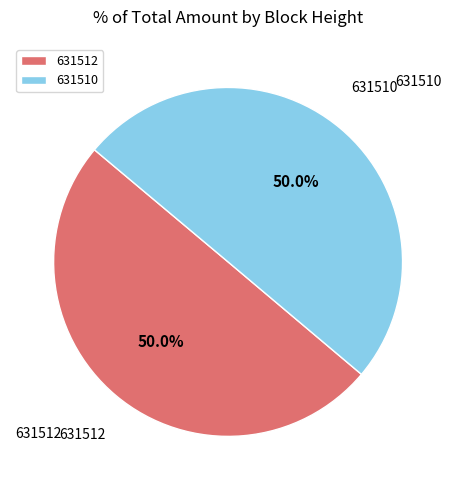

True or false: 631512 accounts for 50% of the total.

True